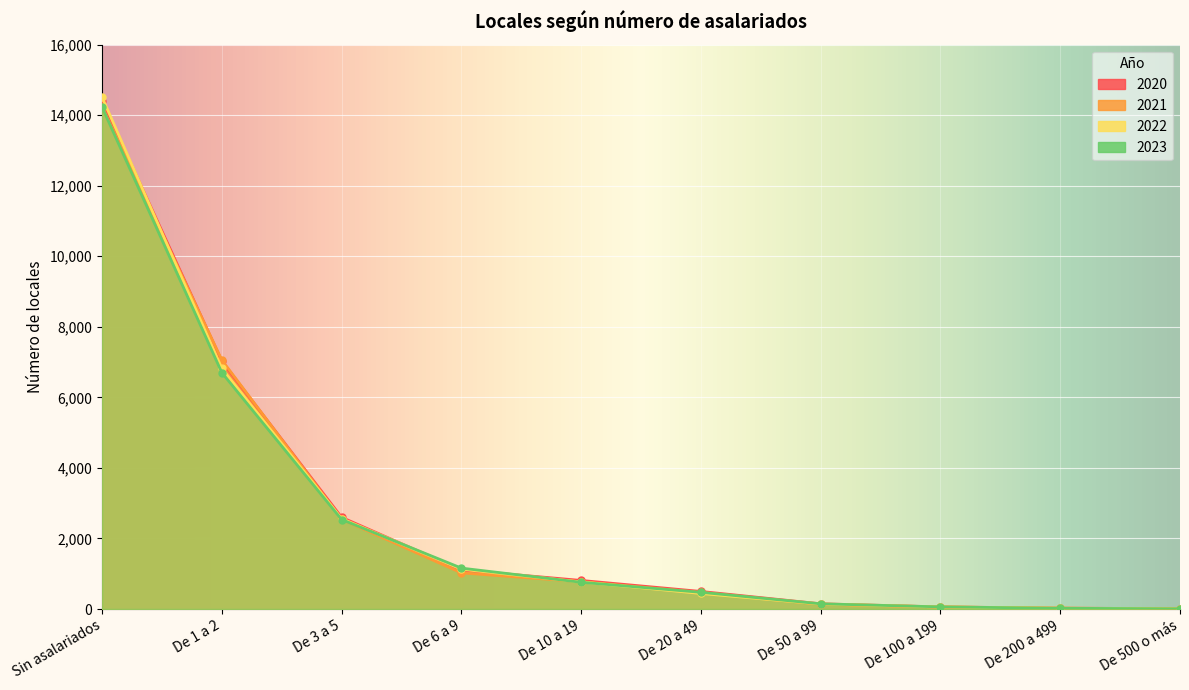

Count the number of categories in the chart.

10